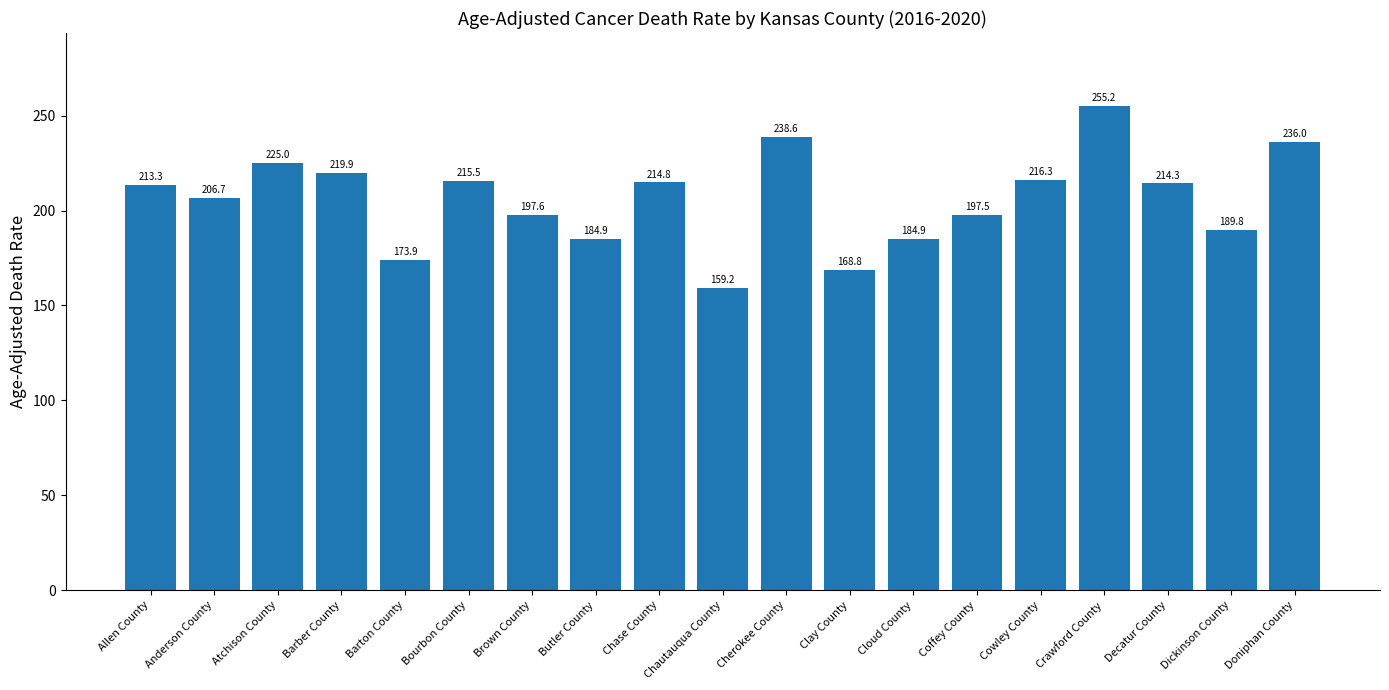

How many distinct data groups are displayed?

1